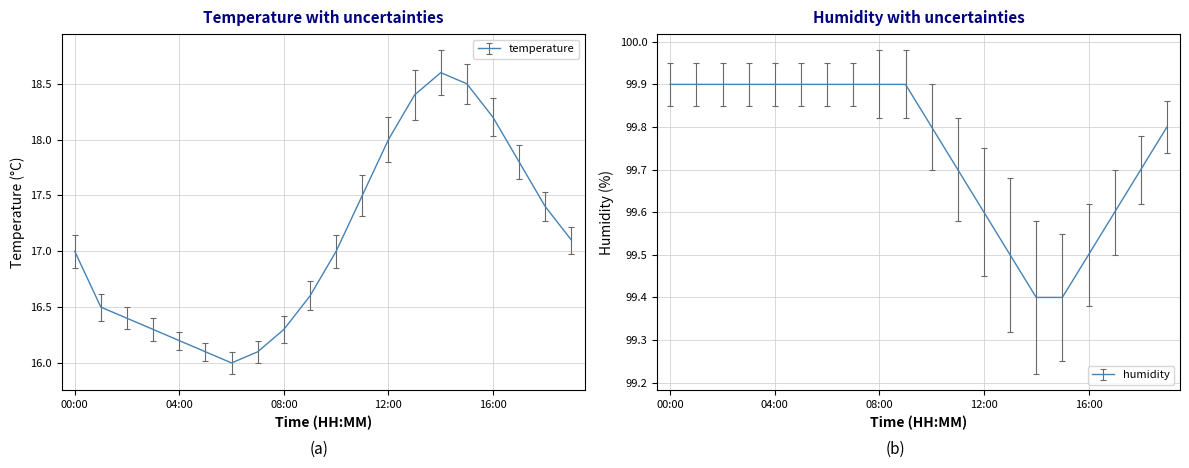

True or false: temperature has a value of 4.1 at 18:00.

False